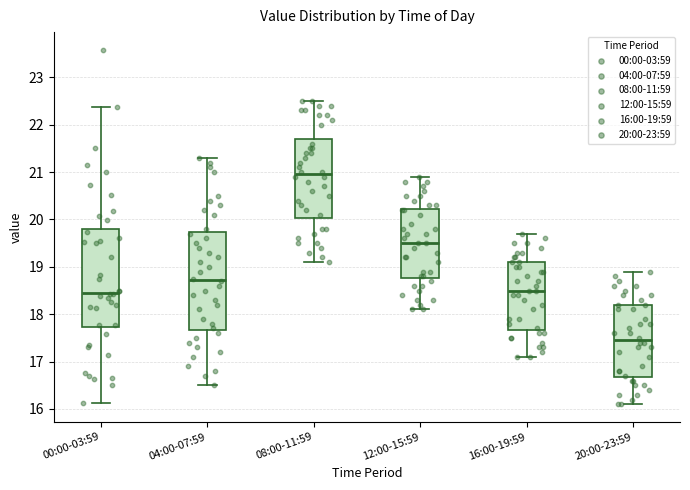

Where does the lower whisker of the box for 08:00-11:59 end on the y-axis? The values are not printed on the chart, so give them approximately, as read against the axis.

19.1